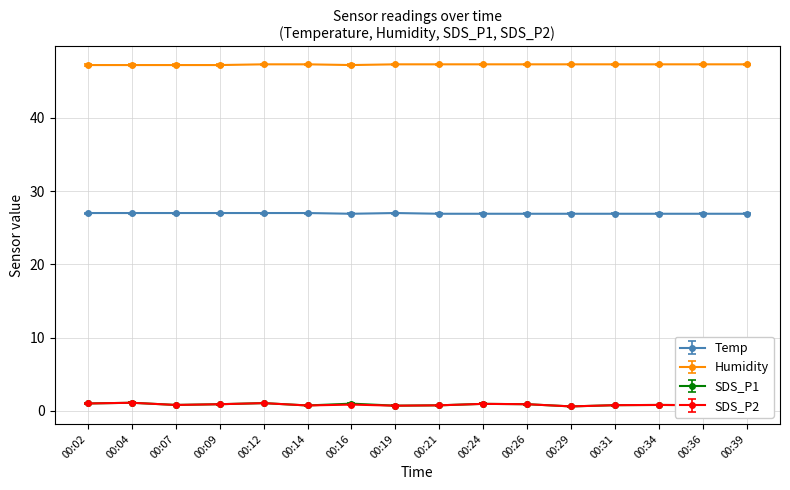

What is the value of the Humidity point at the 15th from the left?

47.3